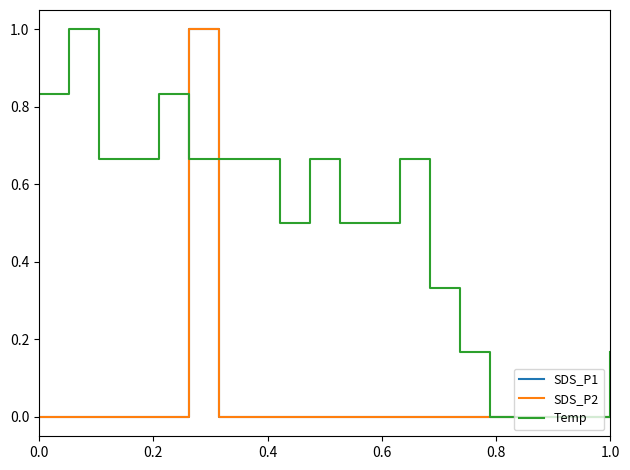

Reading left to right, list all the values displayed in this chart.

SDS_P1: 0.0	0.0	0.0	0.0	0.0	1.0	0.0	0.0	0.0	0.0	0.0	0.0	0.0	0.0	0.0	0.0	0.0	0.0	0.0	0.0
SDS_P2: 0.0	0.0	0.0	0.0	0.0	1.0	0.0	0.0	0.0	0.0	0.0	0.0	0.0	0.0	0.0	0.0	0.0	0.0	0.0	0.0
Temp: 0.8	1.0	0.7	0.7	0.8	0.7	0.7	0.7	0.5	0.7	0.5	0.5	0.7	0.3	0.2	0.0	0.0	0.0	0.0	0.2